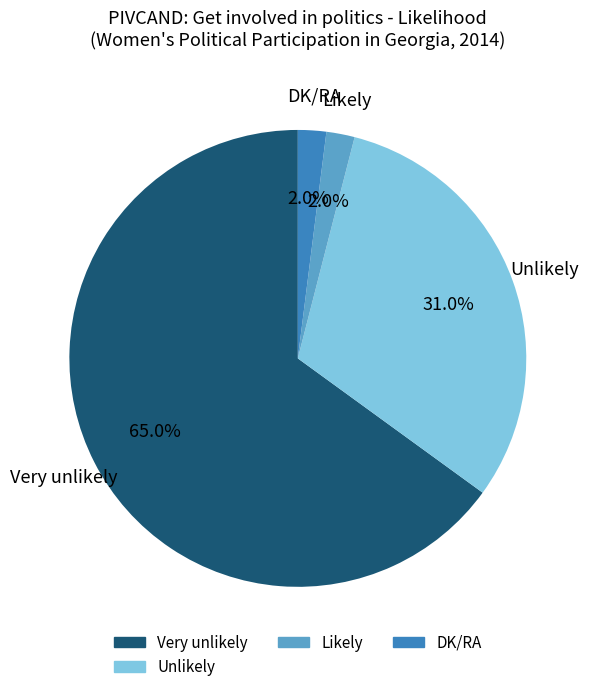

Is there any slice that represents more than half of the pie?

Yes